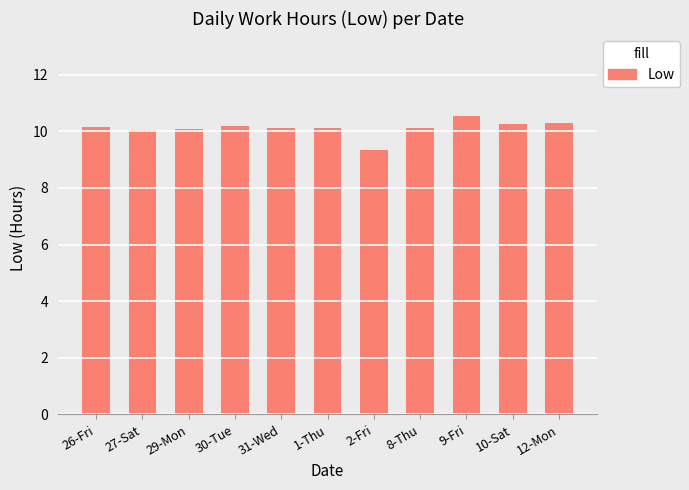

How many series are shown in this chart?

1